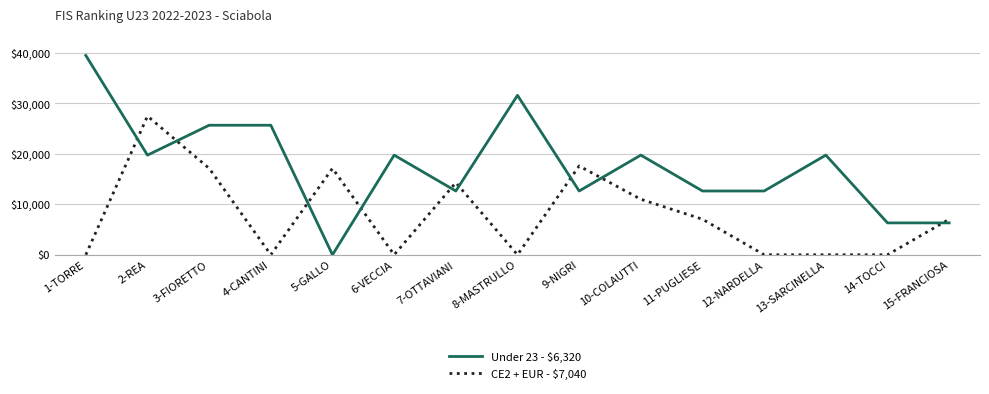

Reading left to right, what are all the values shown in this chart?

Under 23: 1-TORRE=39500.0	2-REA=19750.0	3-FIORETTO=25675.0	4-CANTINI=25675.0	5-GALLO=0.0	6-VECCIA=19750.0	7-OTTAVIANI=12640.0	8-MASTRULLO=31600.0	9-NIGRI=12640.0	10-COLAUTTI=19750.0	11-PUGLIESE=12640.0	12-NARDELLA=12640.0	13-SARCINELLA=19750.0	14-TOCCI=6320.0	15-FRANCIOSA=6320.0
CE2 + EUR: 1-TORRE=0.0	2-REA=27480.0	3-FIORETTO=17125.0	4-CANTINI=0.0	5-GALLO=17125.0	6-VECCIA=0.0	7-OTTAVIANI=14300.0	8-MASTRULLO=0.0	9-NIGRI=17600.0	10-COLAUTTI=11000.0	11-PUGLIESE=7040.0	12-NARDELLA=0.0	13-SARCINELLA=0.0	14-TOCCI=0.0	15-FRANCIOSA=7040.0